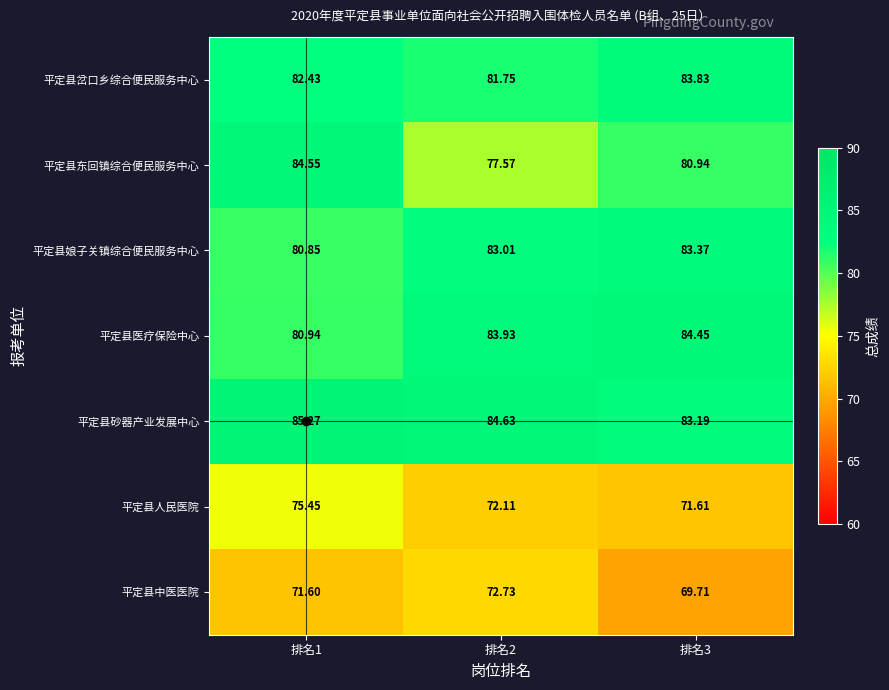

Between 排名2 and 排名3, which series saw the biggest shift?

平定县东回镇综合便民服务中心